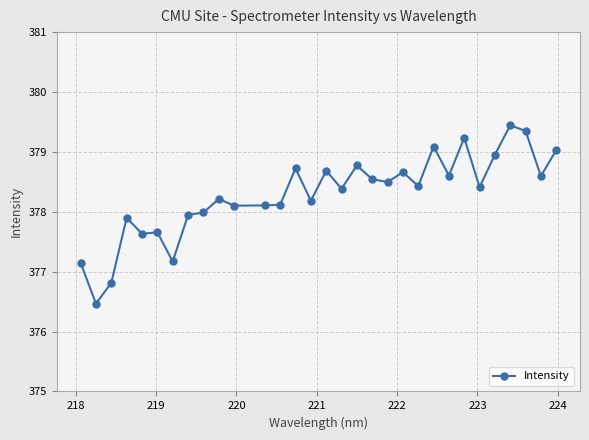

What is the maximum value shown in the chart?

379.4